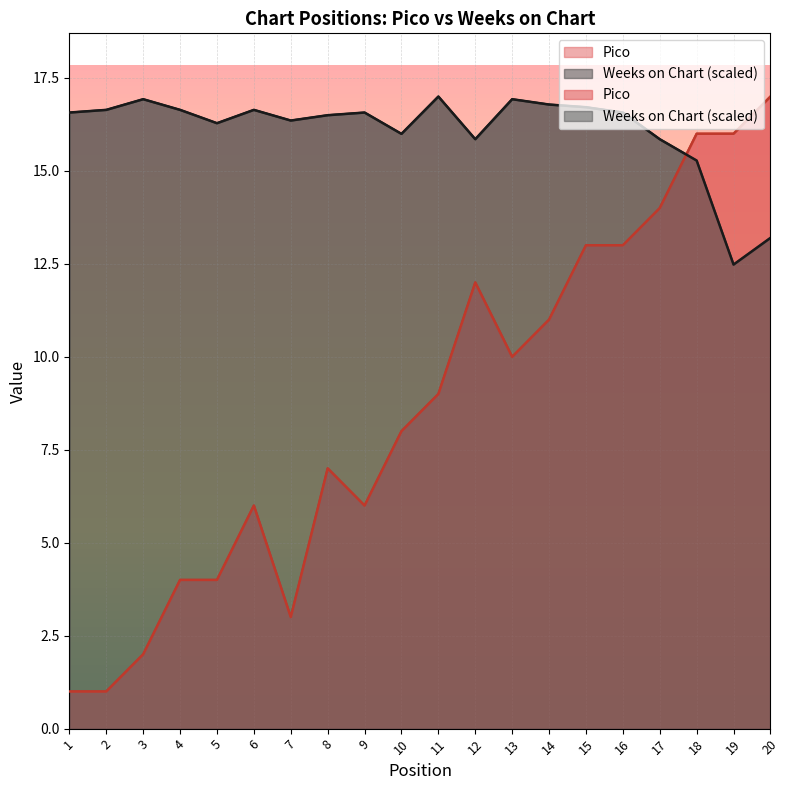

What is the average value of the Pico series?

8.7